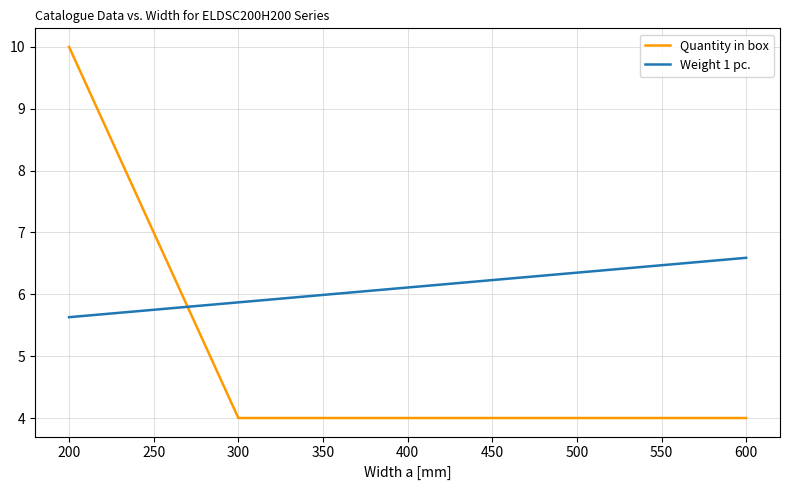

Which category has the lowest value in the Weight 1 pc. series?

200